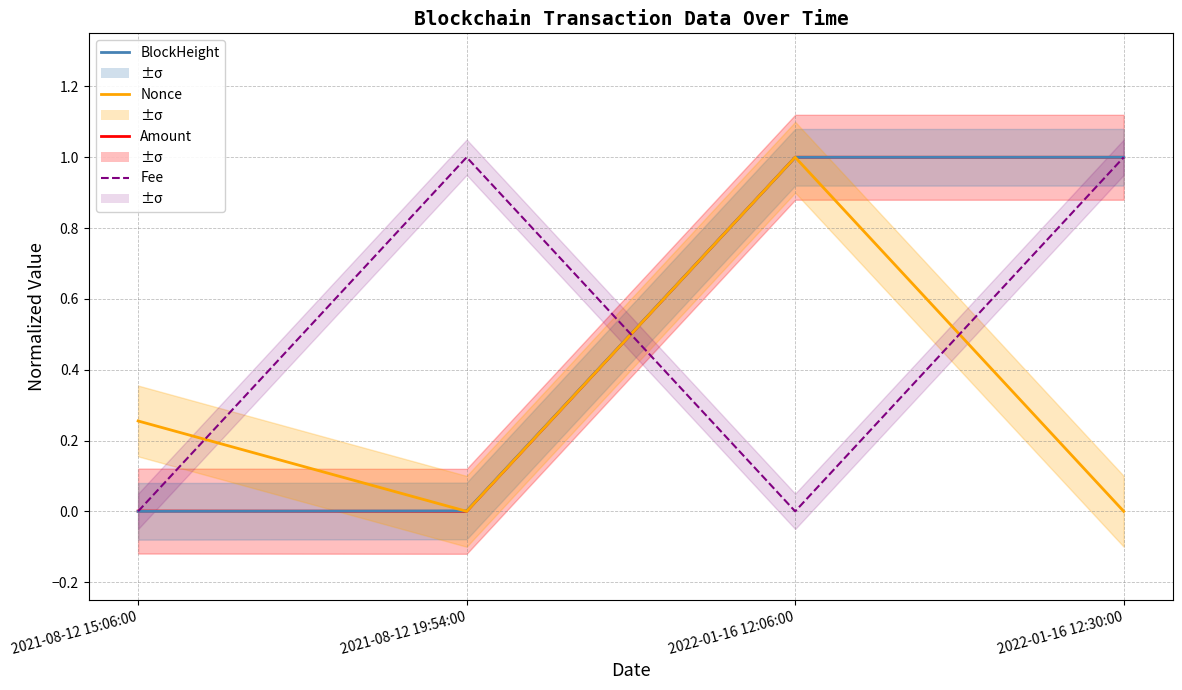

At which category does Nonce reach its first local peak?

2022-01-16 12:06:00